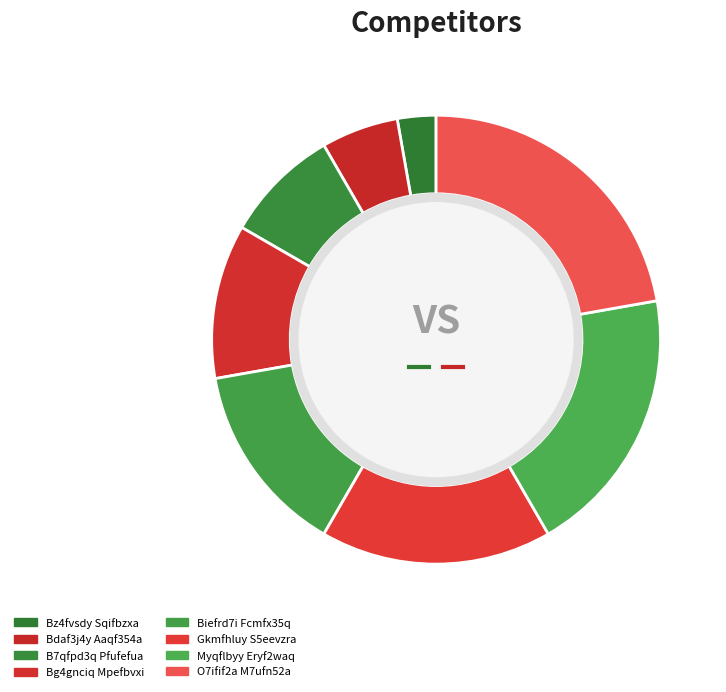

What is the change in value from Bg4gnciq Mpefbvxi to Biefrd7i Fcmfx35q?

+1